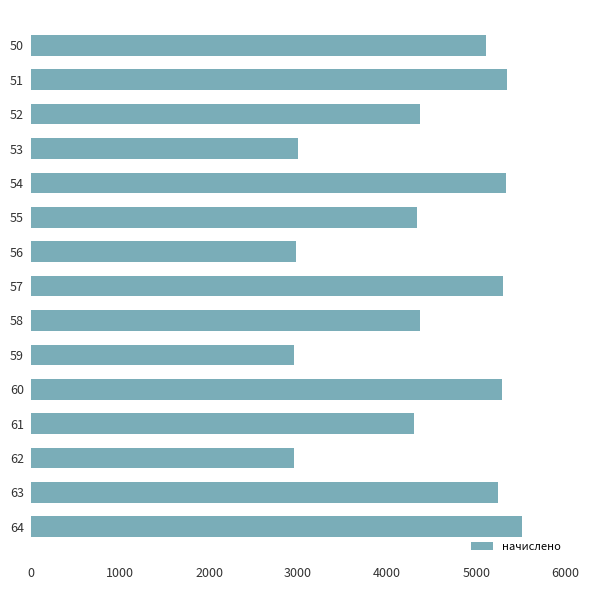

How many values are below 4372?

7